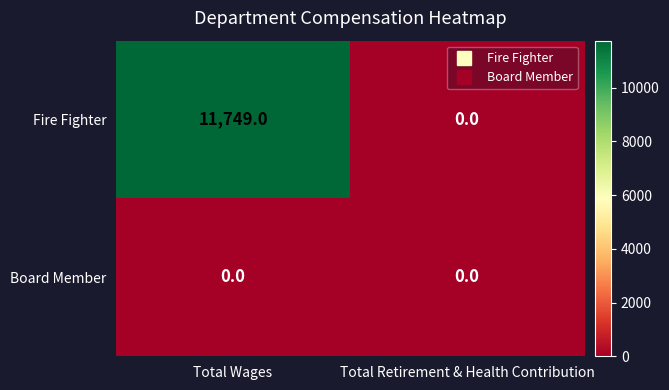

Rank the series by their average value, from highest to lowest.

Fire Fighter, Board Member